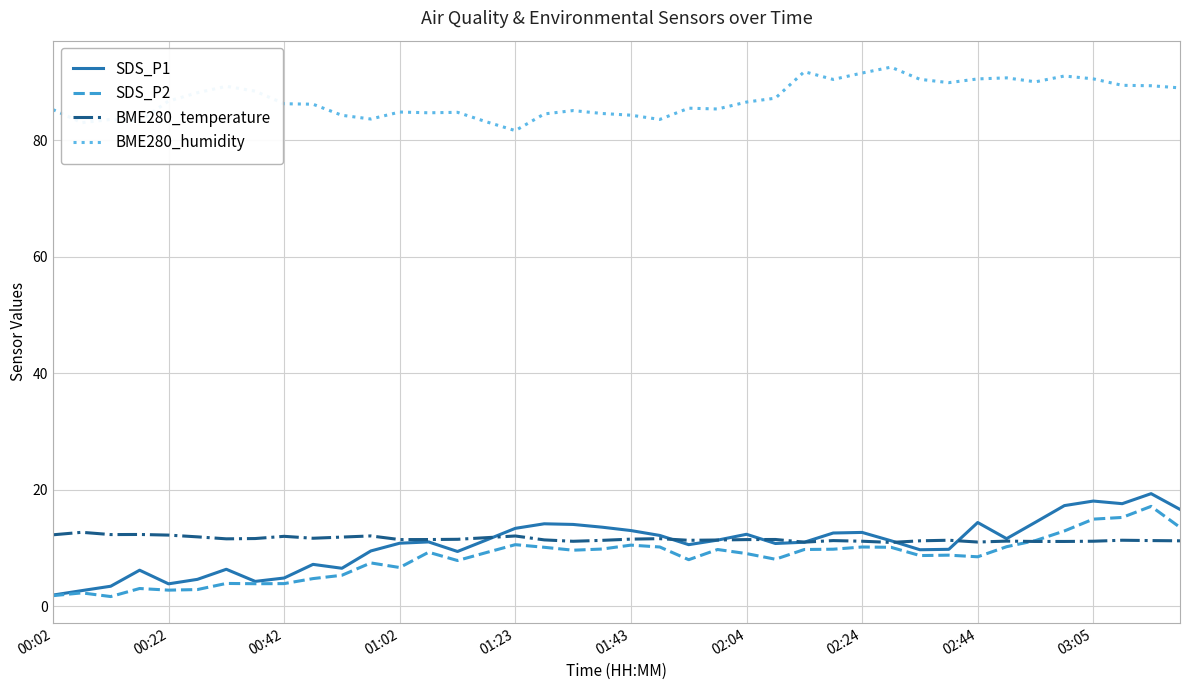

At how many categories does at least one series exceed 62?

40